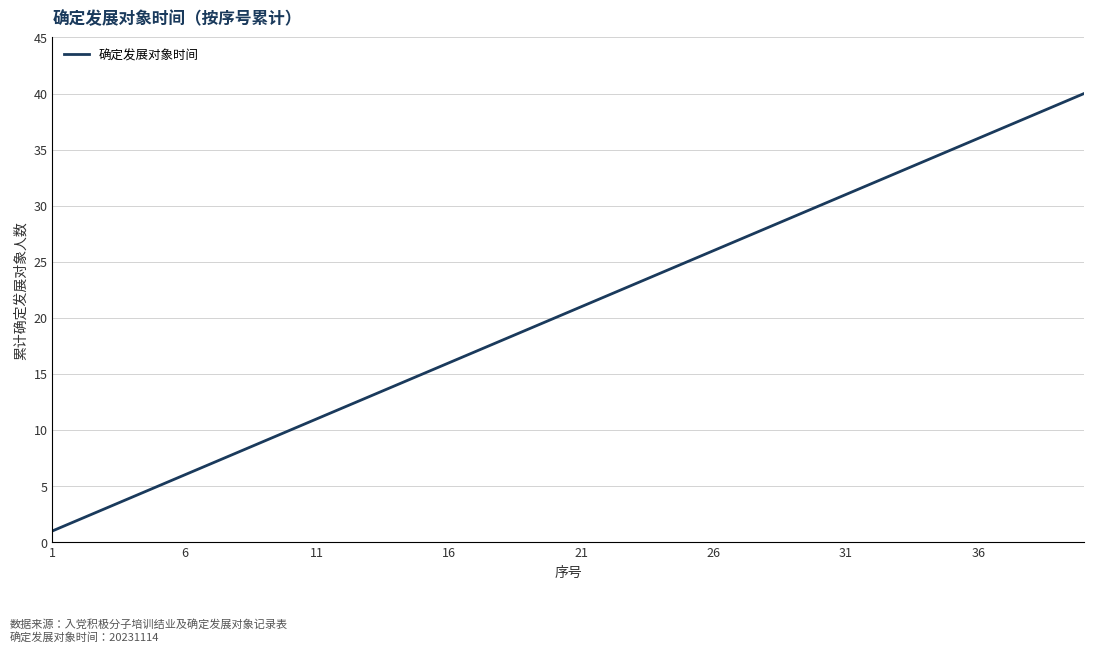

How many lines are shown in the chart?

1